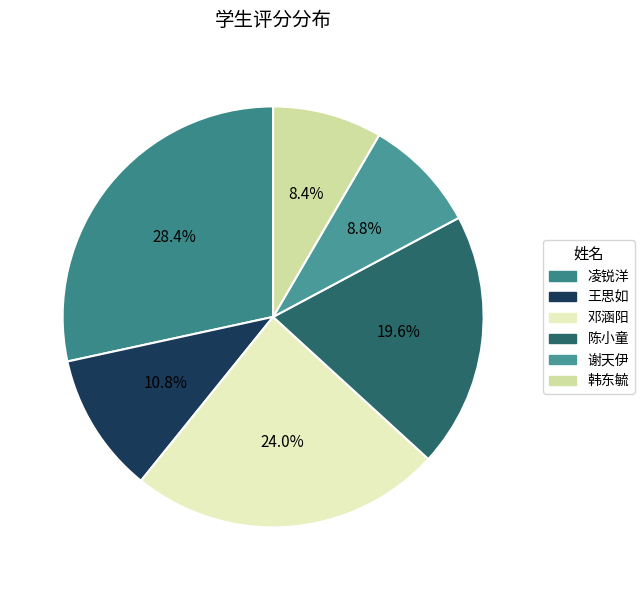

To the nearest percent, what portion does 凌锐洋 represent?

28%